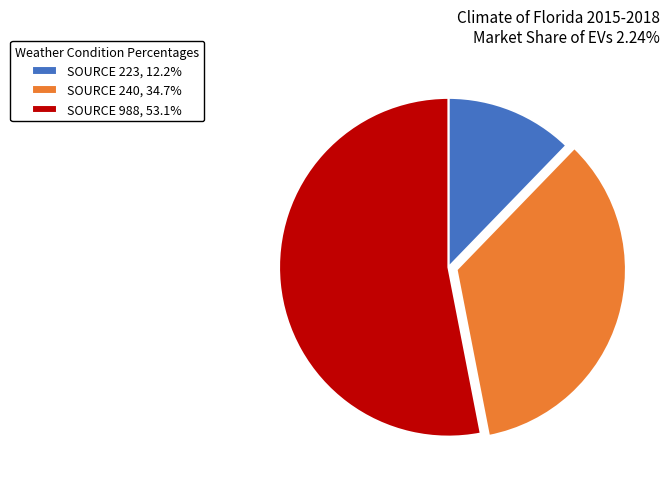

Is there a majority slice in this chart?

Yes